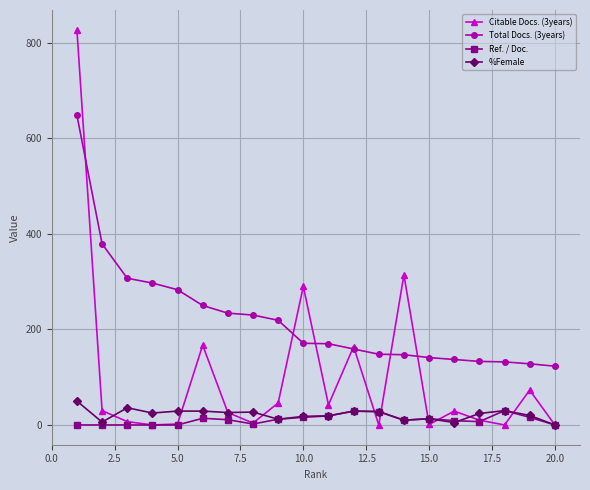

List the series in order of their peak value, highest first.

Citable Docs. (3years), Total Docs. (3years), %Female, Ref. / Doc.